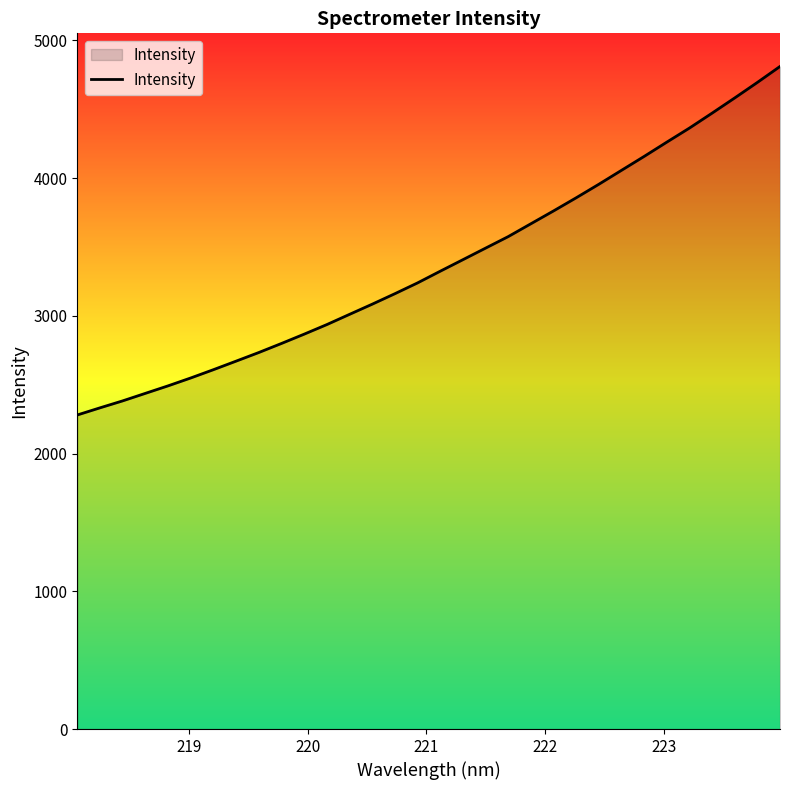

What is the smallest value displayed?

2279.8